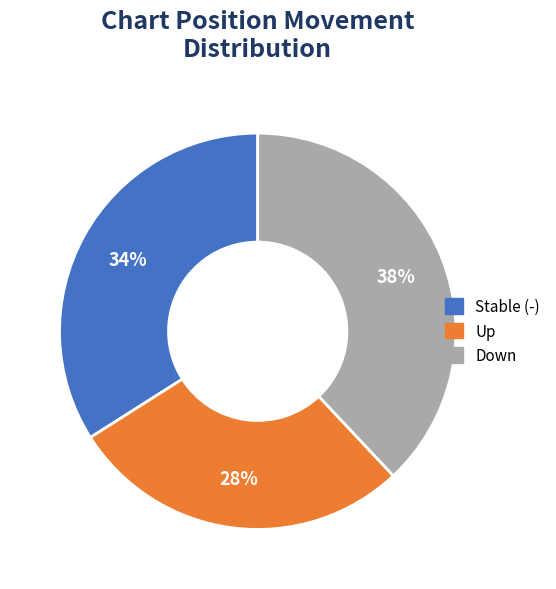

Which category has the smallest portion of the pie?

Up